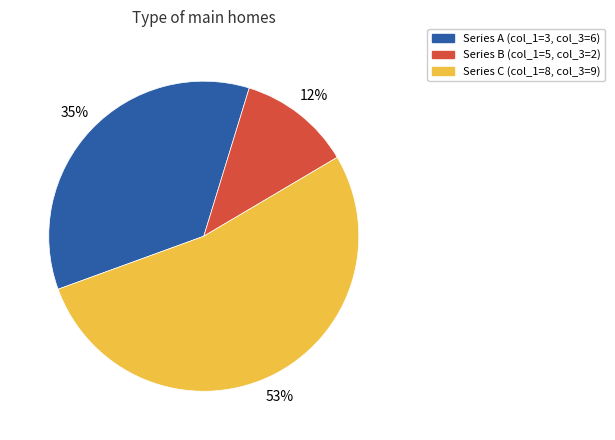

Does any single category account for the majority?

Yes